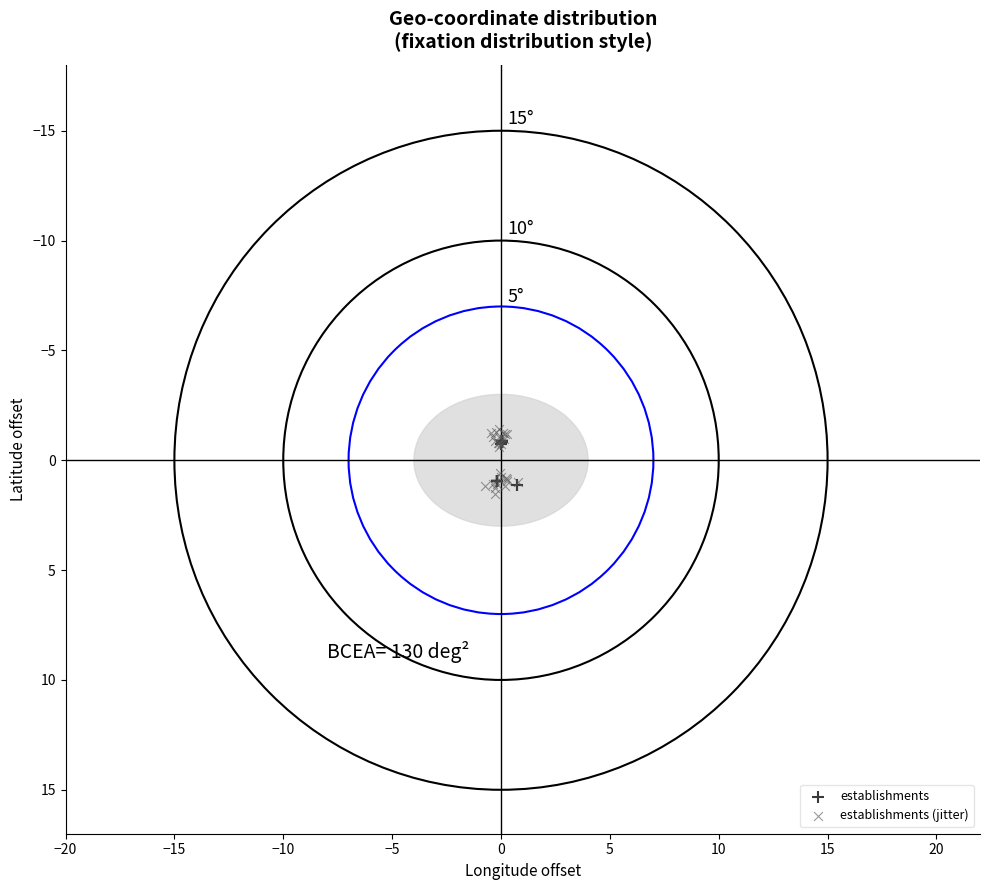

Which series has the largest Y range (max minus min)?

establishments (jitter)